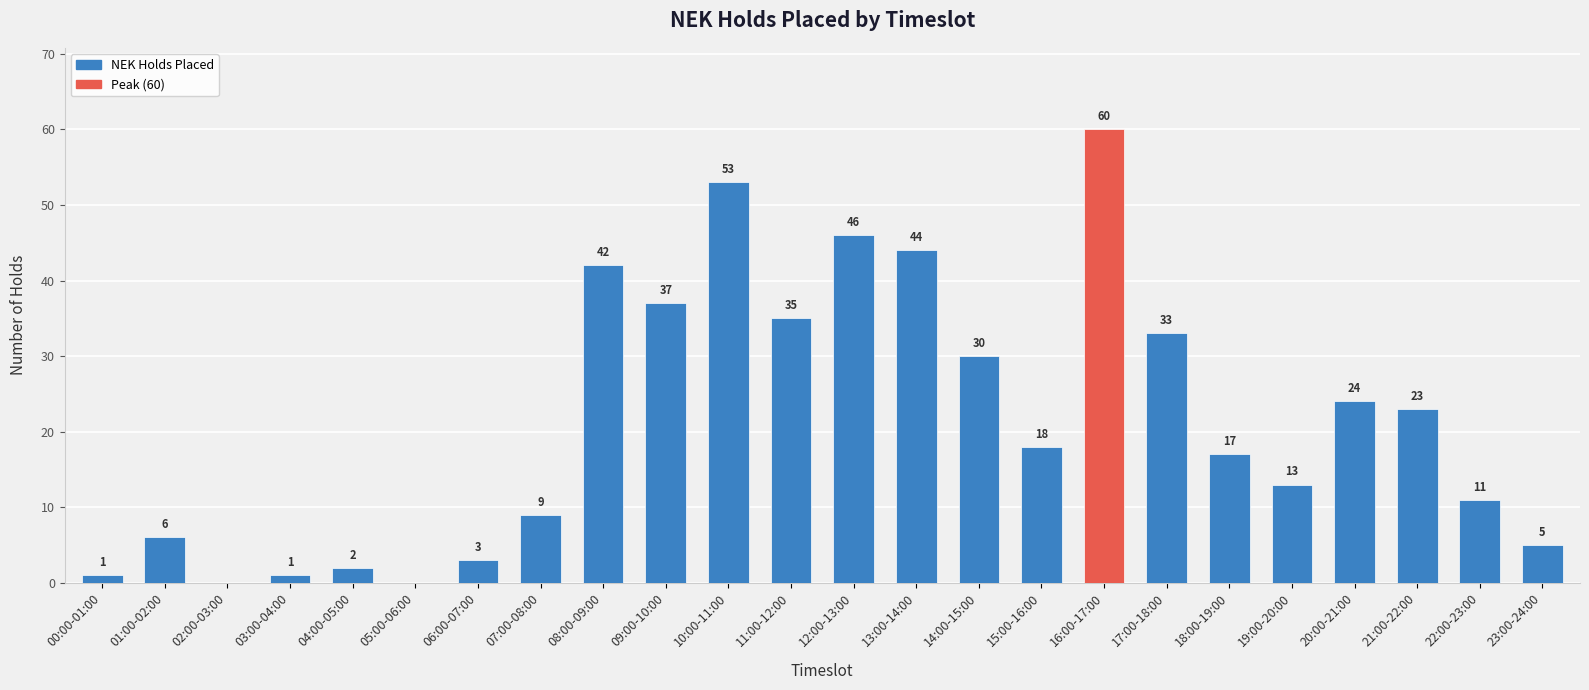

At which label is the value closest to 30?

14:00-15:00